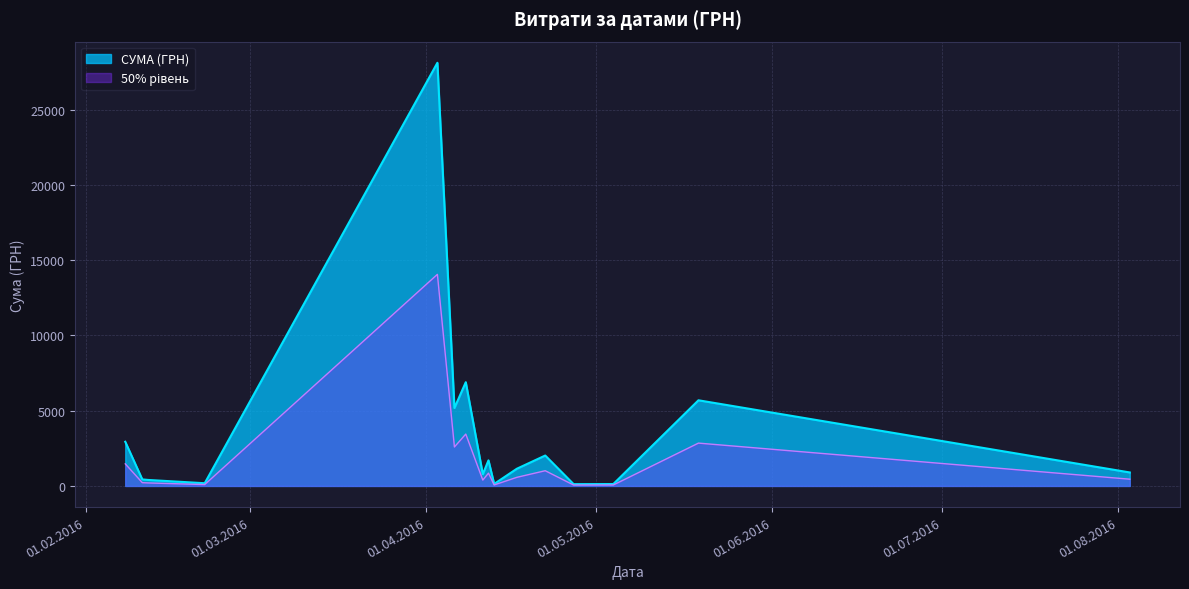

Which series has the largest total across all categories?

СУМА (ГРН)